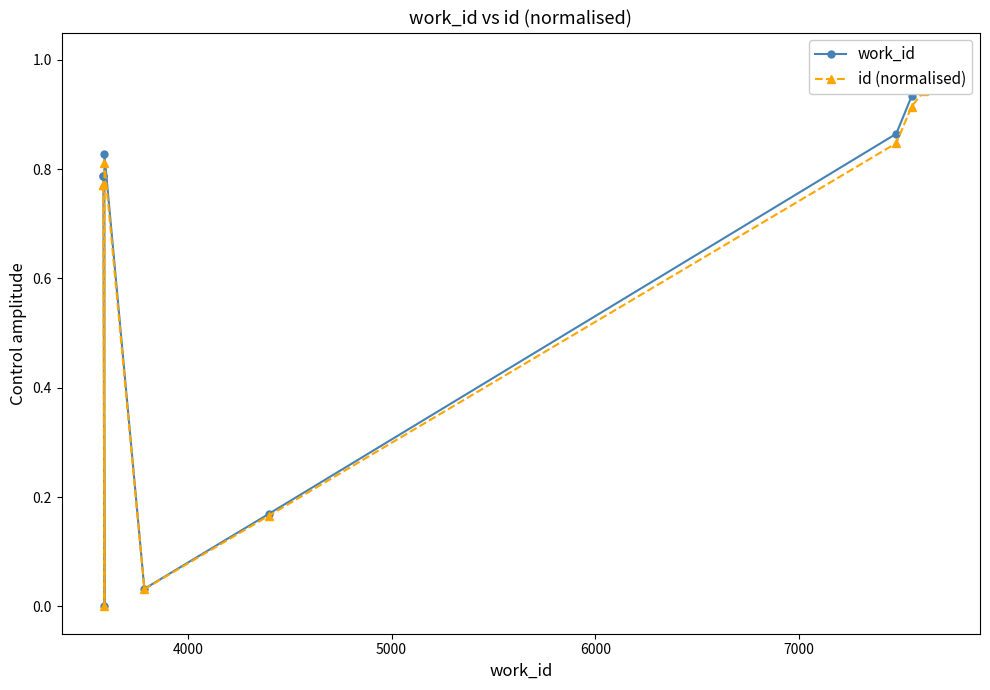

Is it true that work_id equals 1.5 at 8?

False